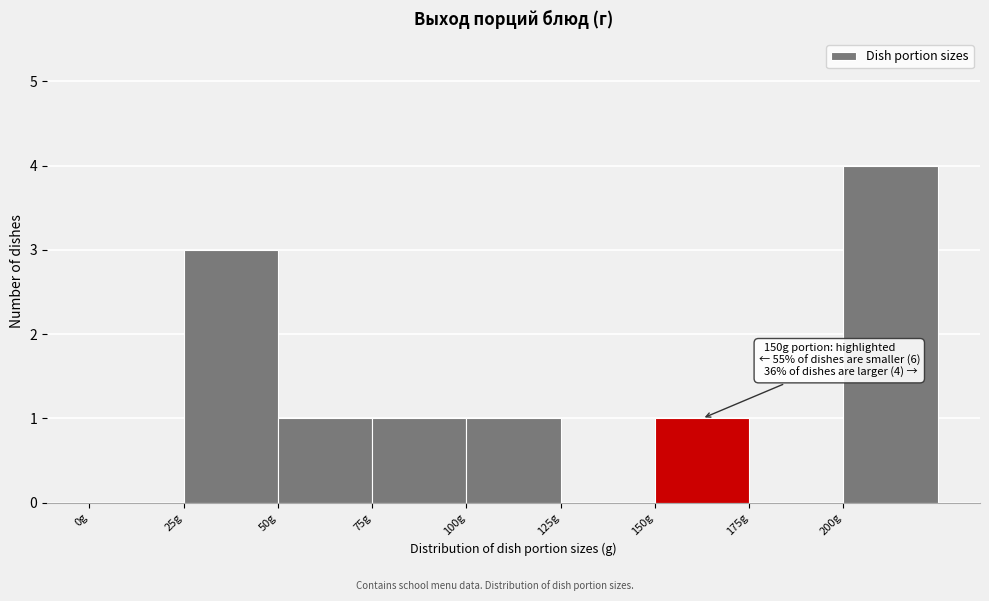

Over which range of the x-axis is the bar tallest?

200 to 225